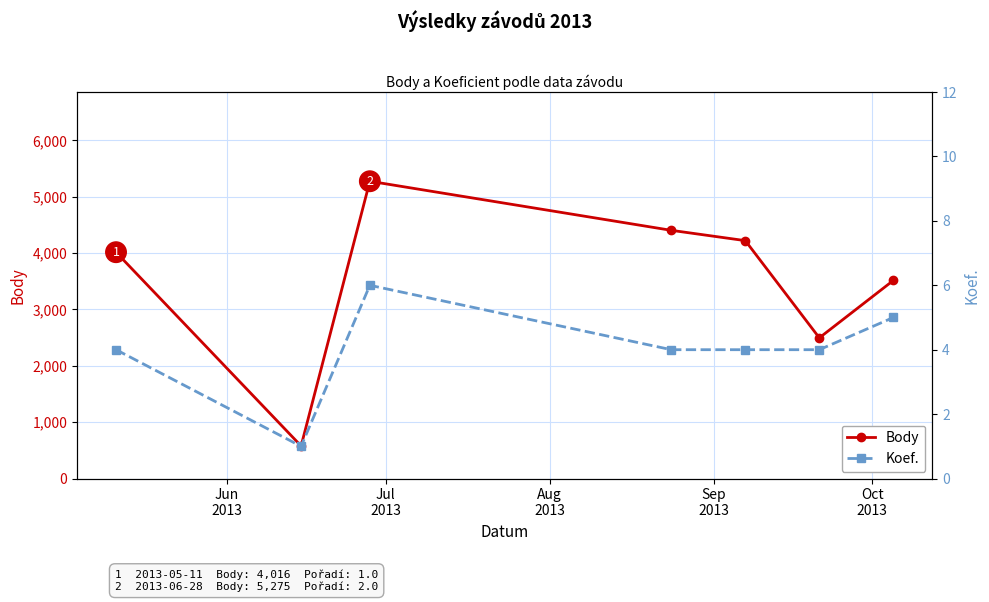

True or false: Body has more than 2 points higher than both neighbors.

False